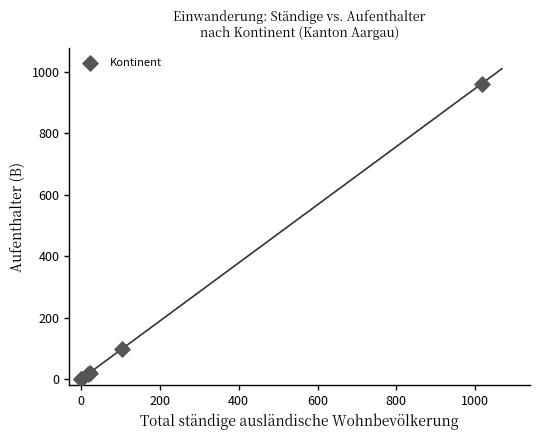

What Y value in the scatter plot is closest to 481?

99